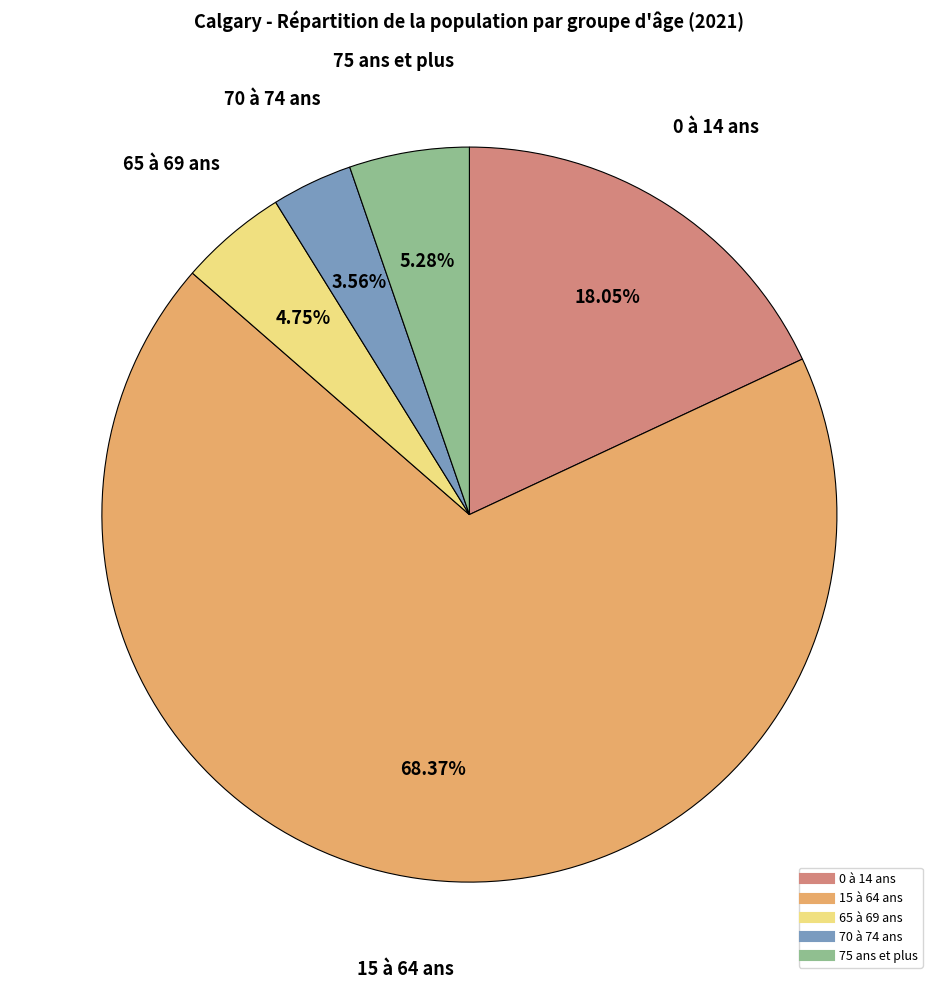

Do 75 ans et plus and 65 à 69 ans together represent more than half of the pie?

No